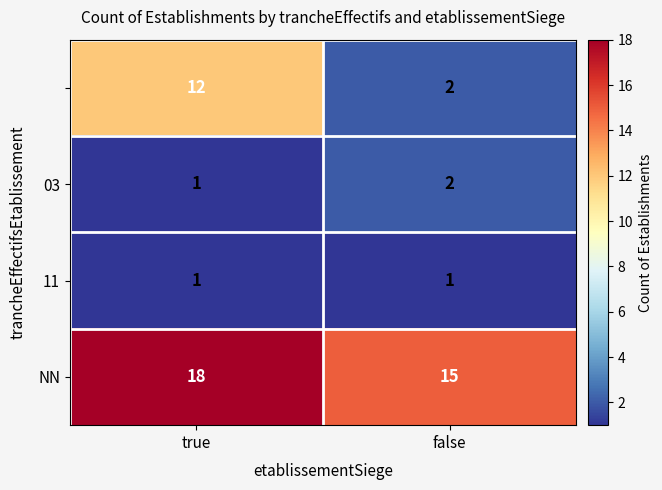

At which category is the sum across all series the highest?

true